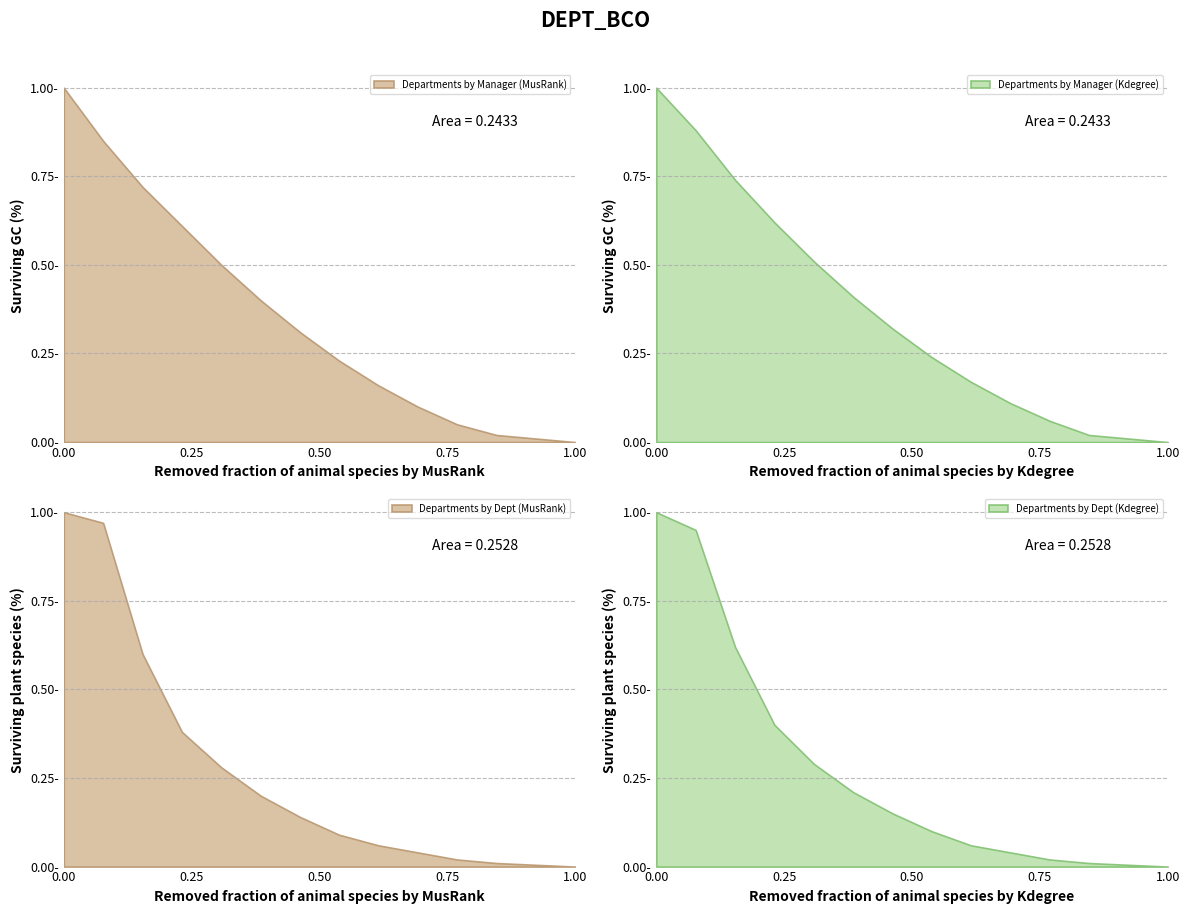

What is the value of the Departments by Manager (Kdegree) point at the 3rd from the left?

0.7